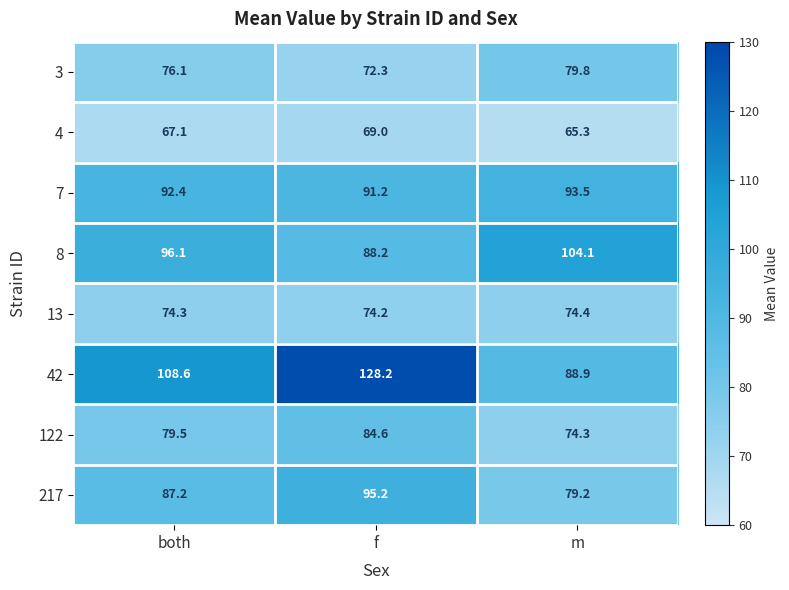

Where is 122 nearest to the value 79?

both